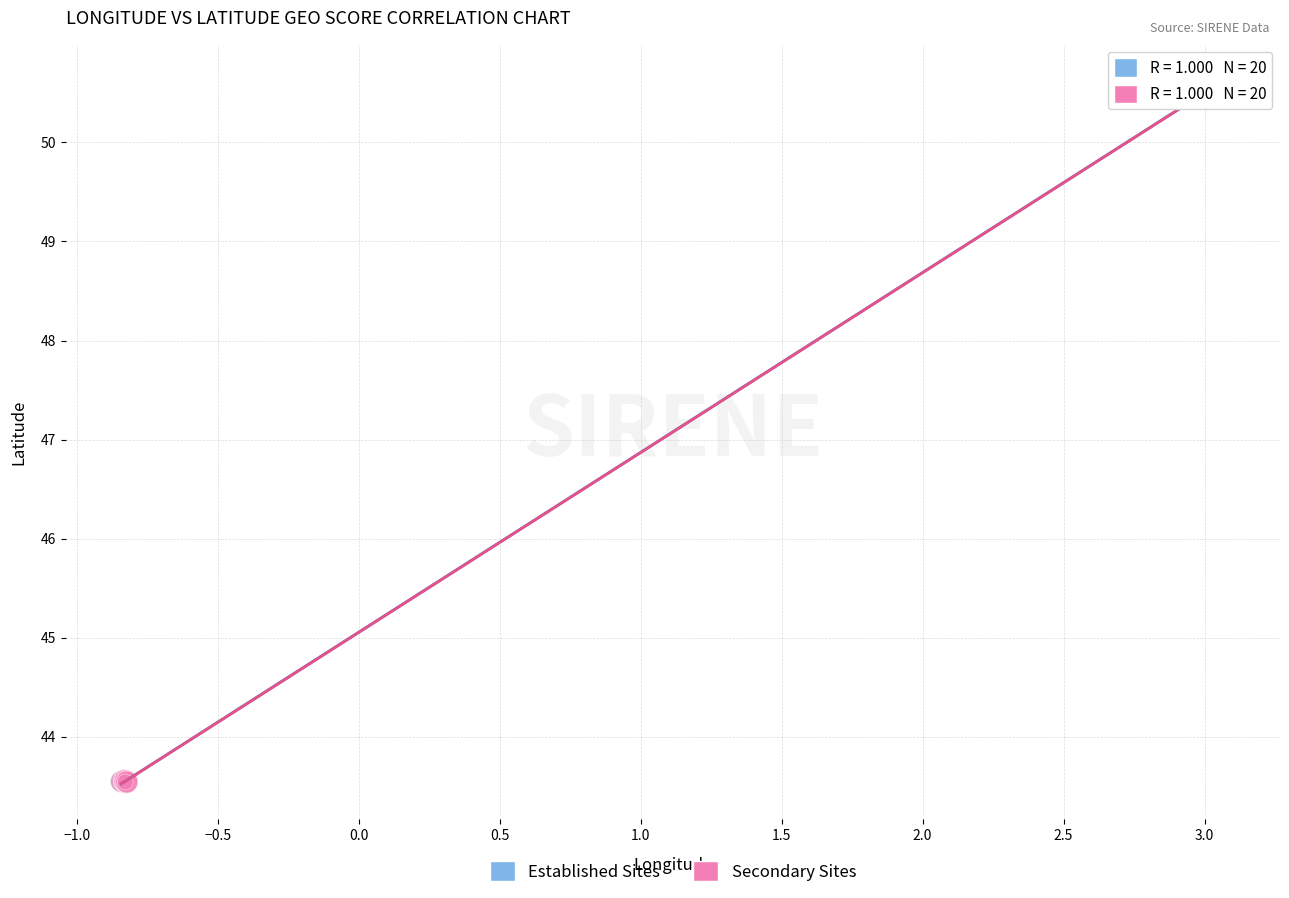

What are all the series names shown in the legend?

Established Sites, Secondary Sites